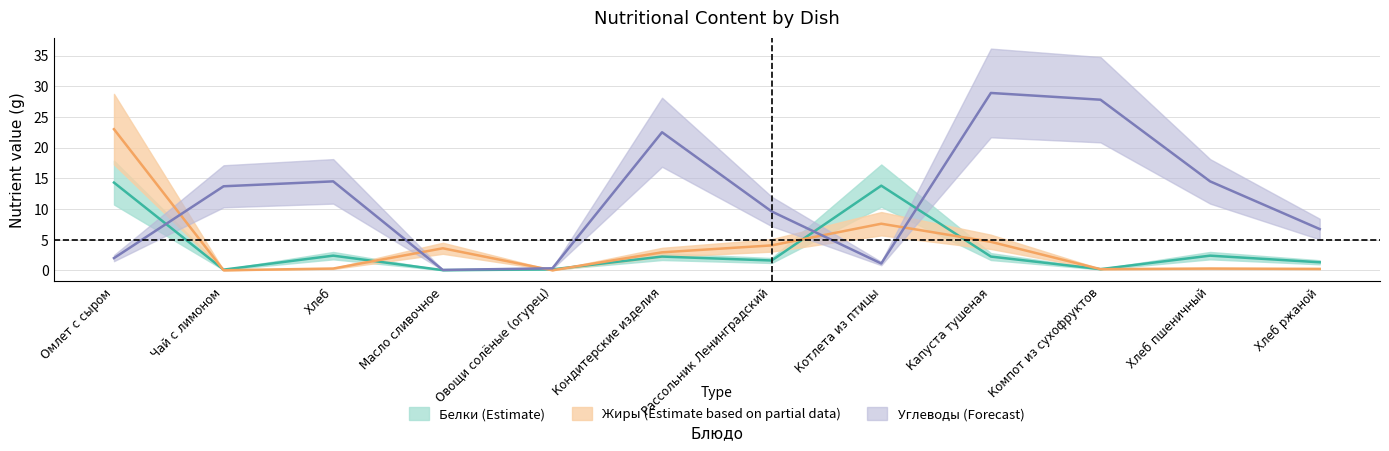

Which label corresponds to the smallest value in the chart?

Чай с лимоном